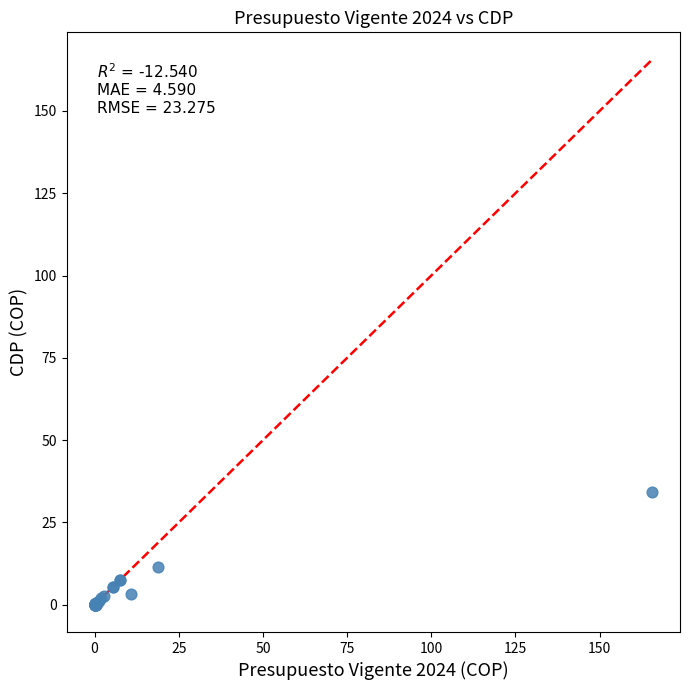

What Y value in the scatter plot is closest to 17?

11.4